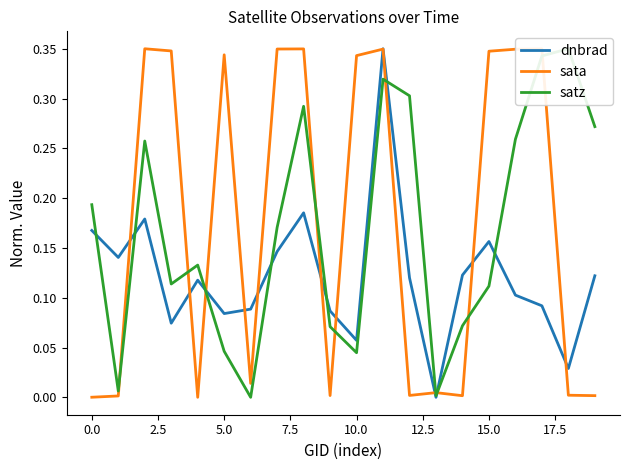

How many values in the dnbrad series exceed 0?

19